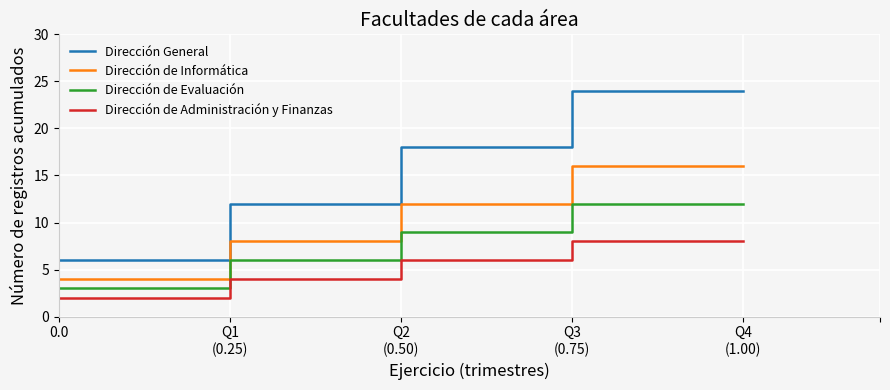

Does the chart display data point markers on the line(s)?

No